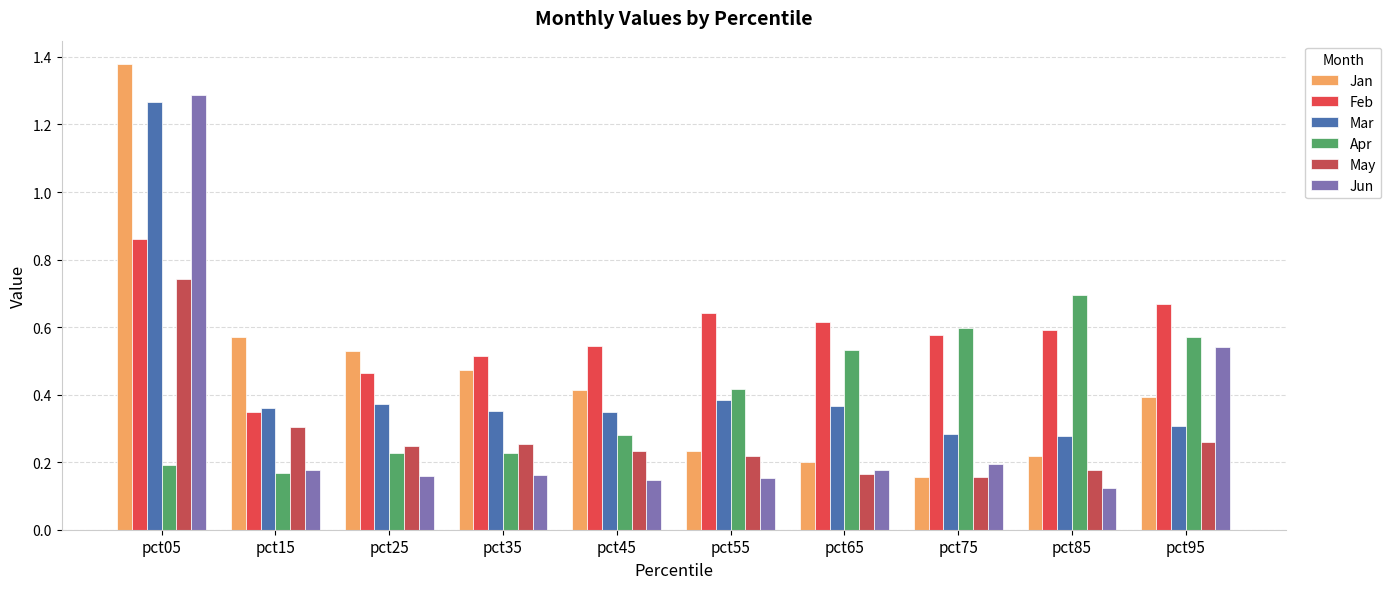

At which category is the sum across all series the highest?

pct05